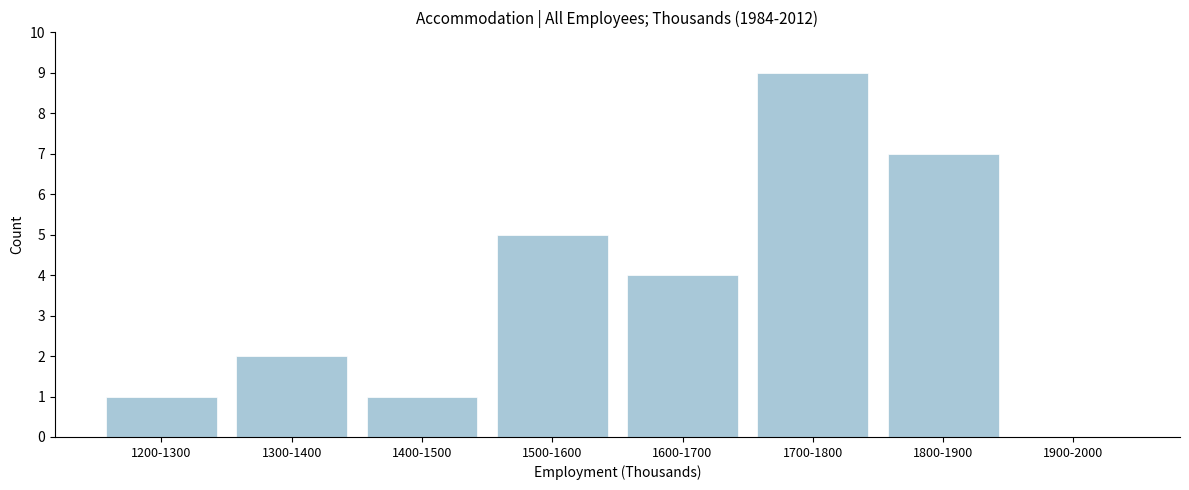

Reading right to left, list all the values displayed in this chart.

1900-2000=0	1800-1900=7	1700-1800=9	1600-1700=4	1500-1600=5	1400-1500=1	1300-1400=2	1200-1300=1